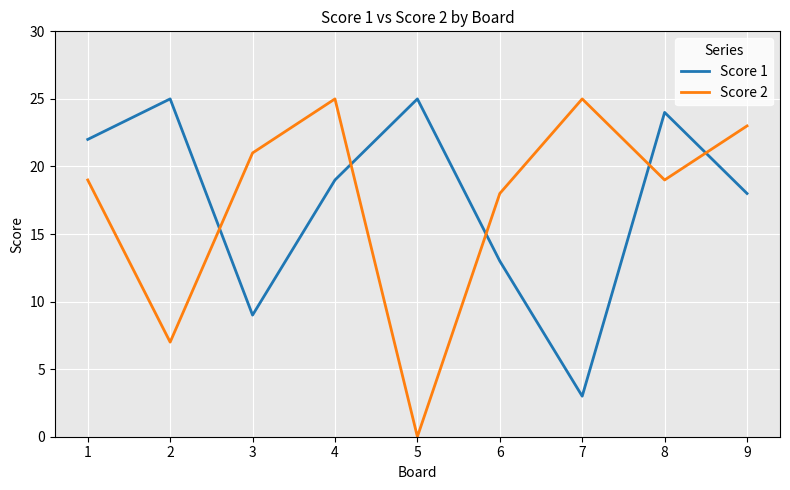

Where is the first local minimum for Score 2?

2